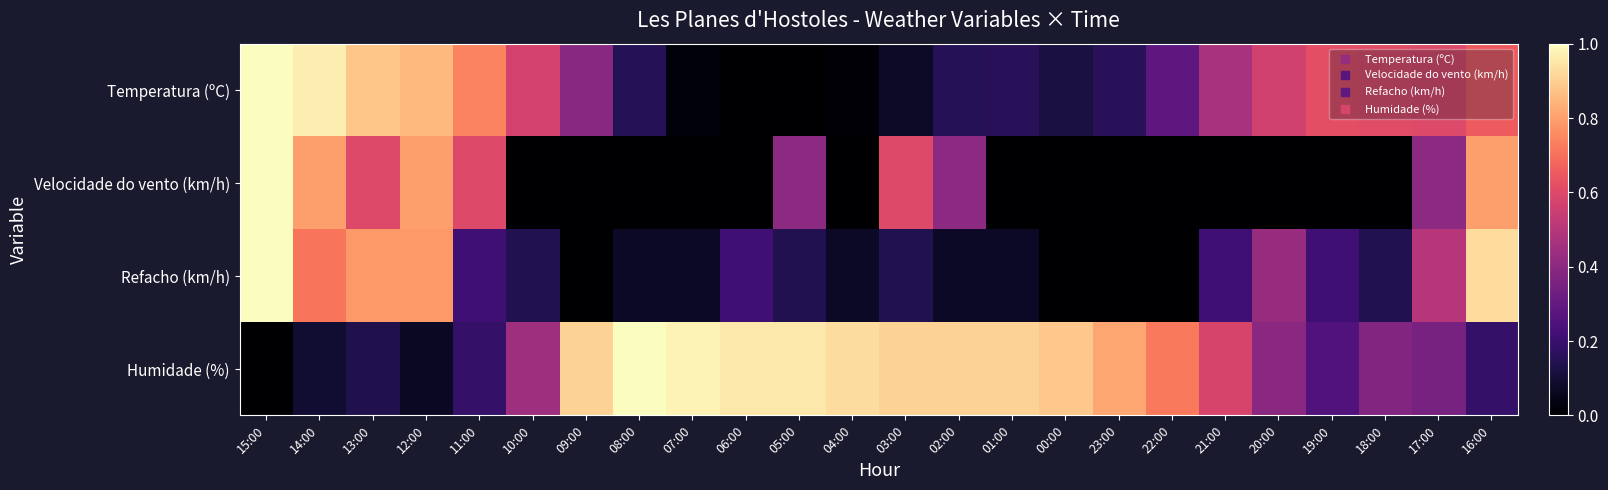

Reading left to right, extract all data points from this chart.

Temperatura (ºC): 15:00=1.0	14:00=1.0	13:00=0.9	12:00=0.9	11:00=0.7	10:00=0.6	09:00=0.4	08:00=0.2	07:00=0.0	06:00=0.0	05:00=0.0	04:00=0.0	03:00=0.1	02:00=0.2	01:00=0.2	00:00=0.1	23:00=0.2	22:00=0.3	21:00=0.5	20:00=0.6	19:00=0.6	18:00=0.6	17:00=0.6	16:00=0.7
Velocidade do vento (km/h): 15:00=1.0	14:00=0.8	13:00=0.6	12:00=0.8	11:00=0.6	10:00=0.0	09:00=0.0	08:00=0.0	07:00=0.0	06:00=0.0	05:00=0.4	04:00=0.0	03:00=0.6	02:00=0.4	01:00=0.0	00:00=0.0	23:00=0.0	22:00=0.0	21:00=0.0	20:00=0.0	19:00=0.0	18:00=0.0	17:00=0.4	16:00=0.8
Refacho (km/h): 15:00=1.0	14:00=0.7	13:00=0.8	12:00=0.8	11:00=0.2	10:00=0.1	09:00=0.0	08:00=0.1	07:00=0.1	06:00=0.2	05:00=0.1	04:00=0.1	03:00=0.1	02:00=0.1	01:00=0.1	00:00=0.0	23:00=0.0	22:00=0.0	21:00=0.2	20:00=0.4	19:00=0.2	18:00=0.1	17:00=0.5	16:00=0.9
Humidade (%): 15:00=0.0	14:00=0.1	13:00=0.1	12:00=0.1	11:00=0.2	10:00=0.4	09:00=0.9	08:00=1.0	07:00=1.0	06:00=1.0	05:00=1.0	04:00=0.9	03:00=0.9	02:00=0.9	01:00=0.9	00:00=0.9	23:00=0.8	22:00=0.7	21:00=0.6	20:00=0.4	19:00=0.3	18:00=0.4	17:00=0.3	16:00=0.2